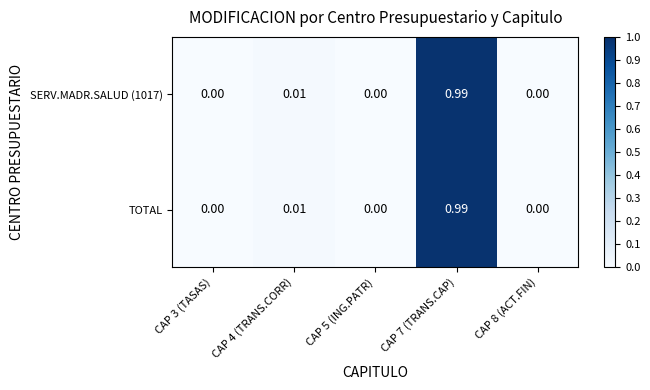

Is the value of SERV.MADR.SALUD (1017) at CAP 5 (ING.PATR) greater than the value of TOTAL at CAP 7 (TRANS.CAP)?

No